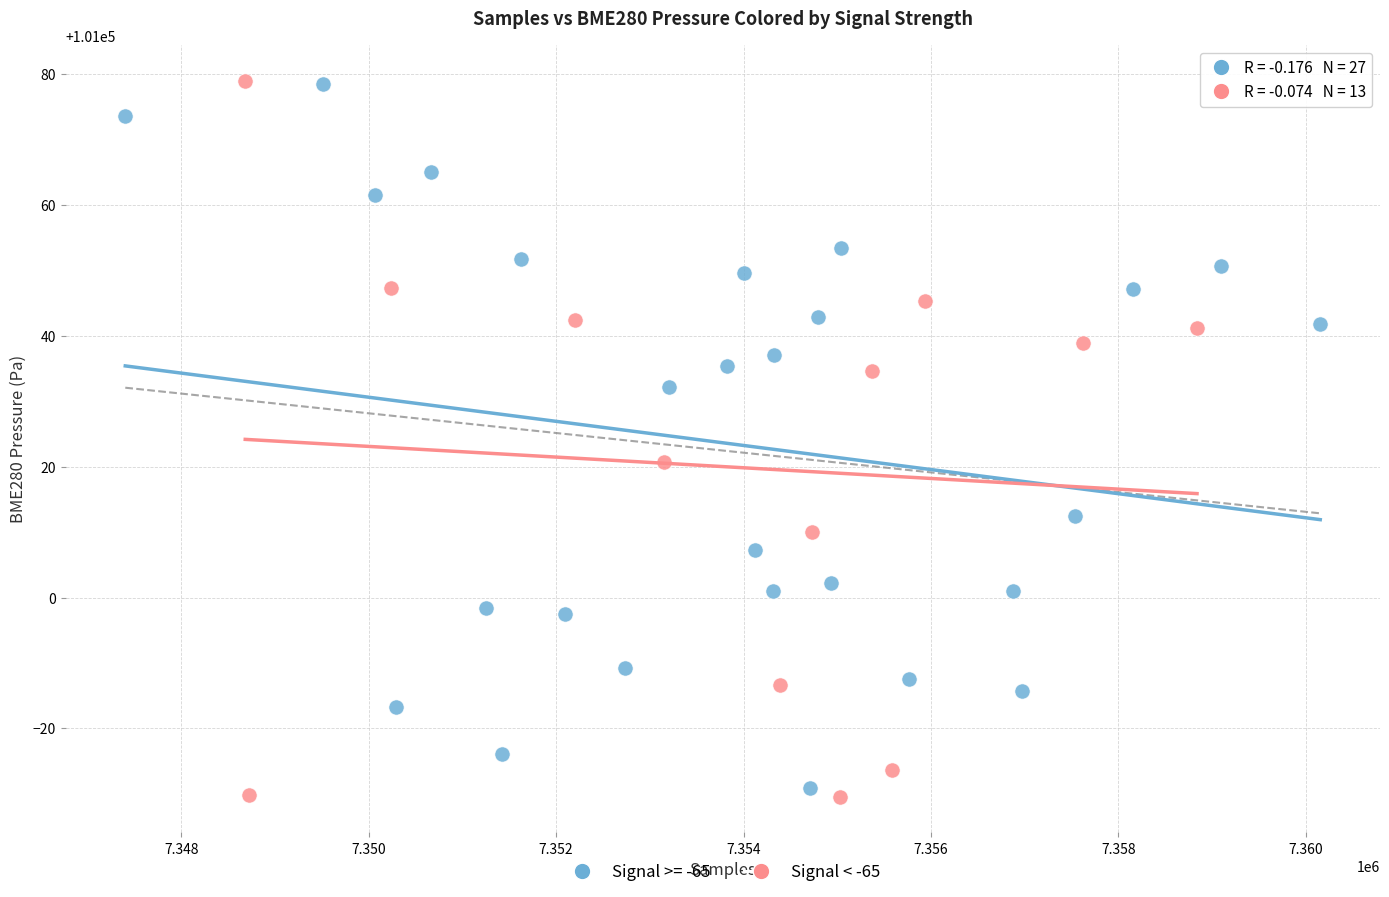

What are all the series names shown in the legend?

Signal >= -65, Signal < -65